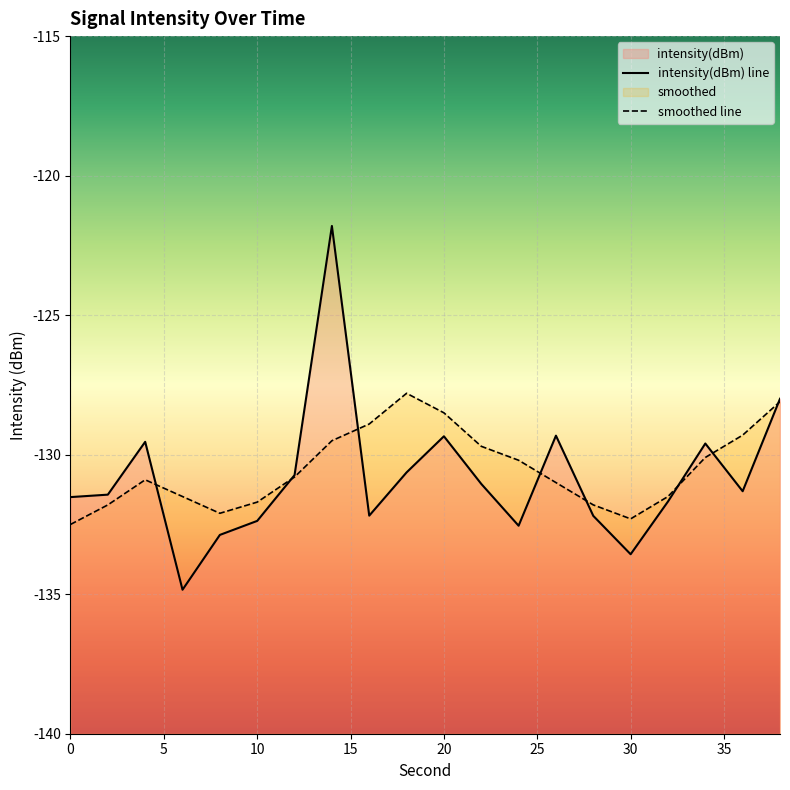

True or false: smoothed and intensity(dBm) cross at least once.

True